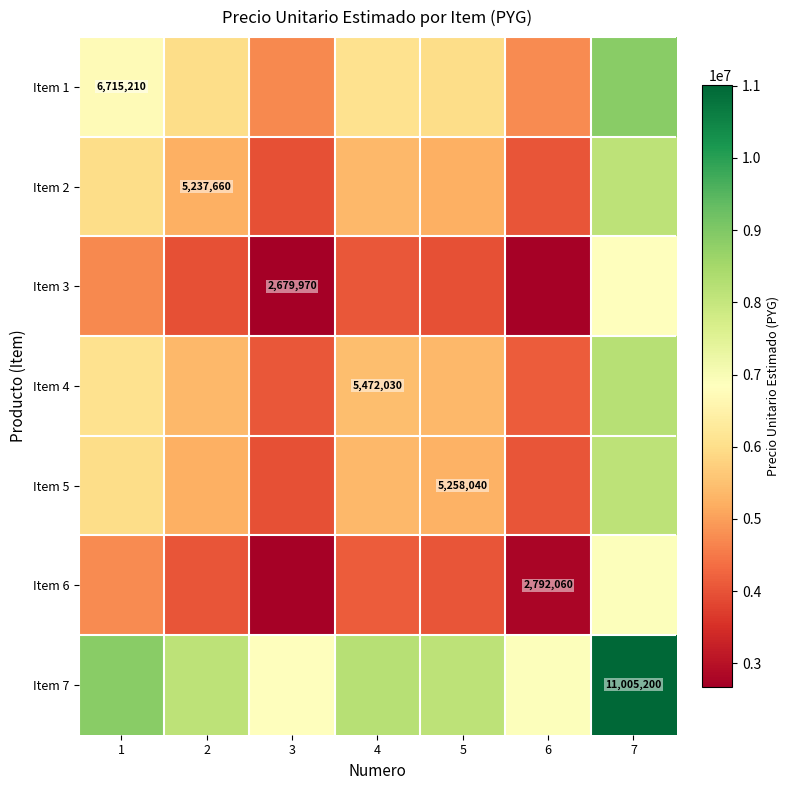

Is it true that Item 7 equals 4494318 at 7?

False